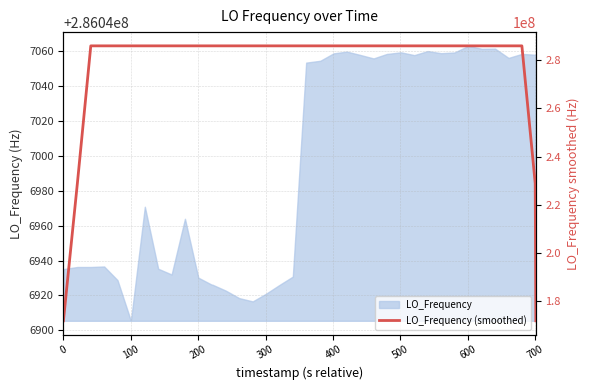

Does the chart display data point markers on the line(s)?

No